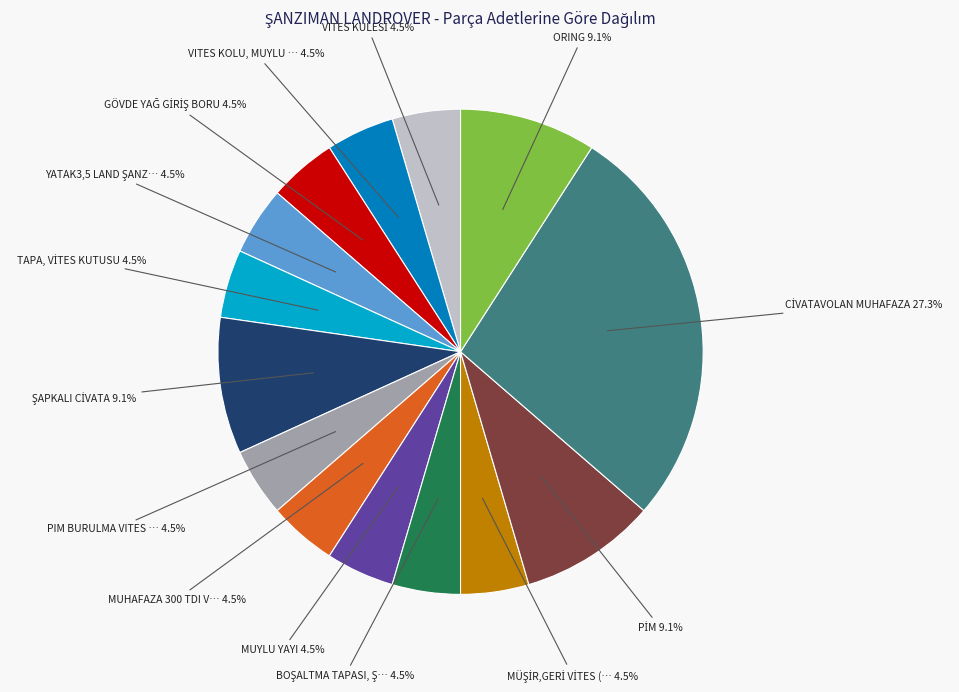

Is there a majority slice in this chart?

No